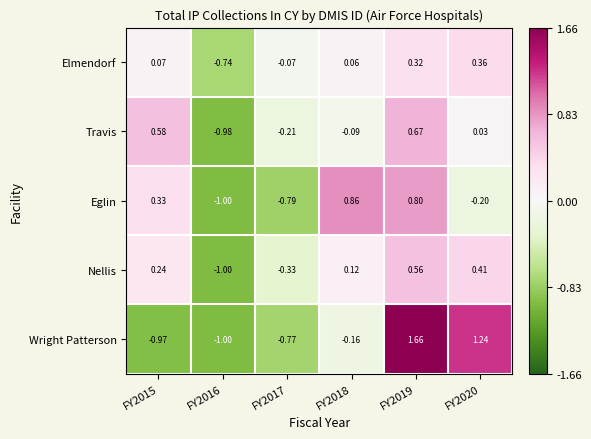

Rank the series by their maximum value, from highest to lowest.

Wright Patterson, Eglin, Travis, Nellis, Elmendorf